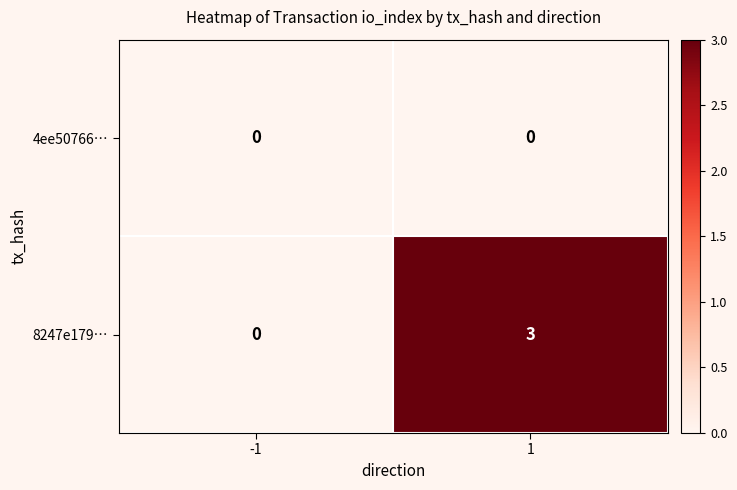

Between -1 and 1, which series saw the biggest shift?

8247e179…